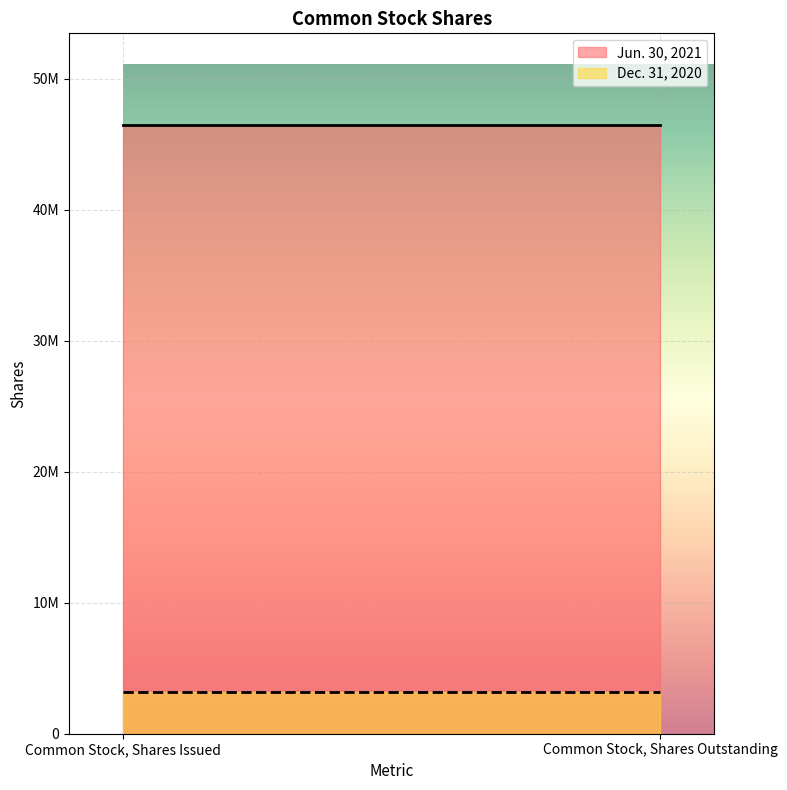

At how many categories does at least one series exceed 43440747?

2